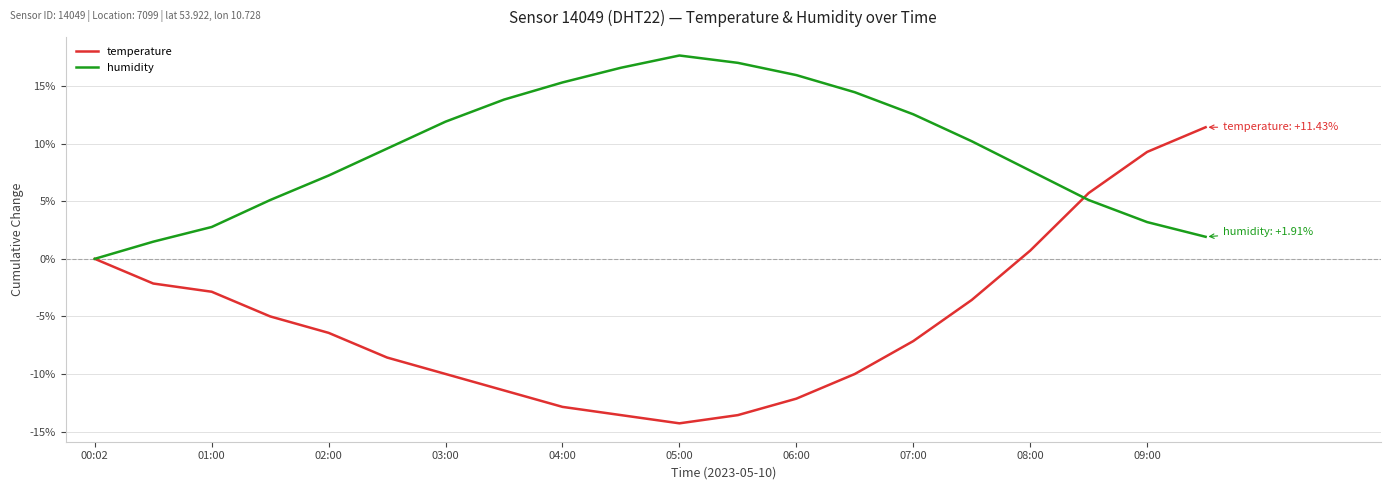

What is the lowest value of the temperature series?

-14.3